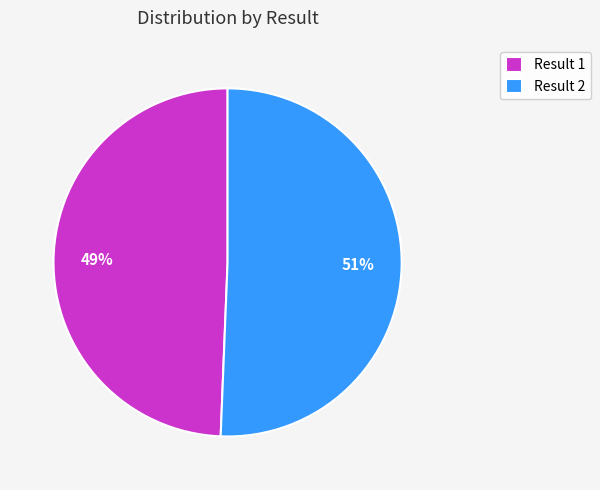

To the nearest percent, what is the average slice percentage?

50%